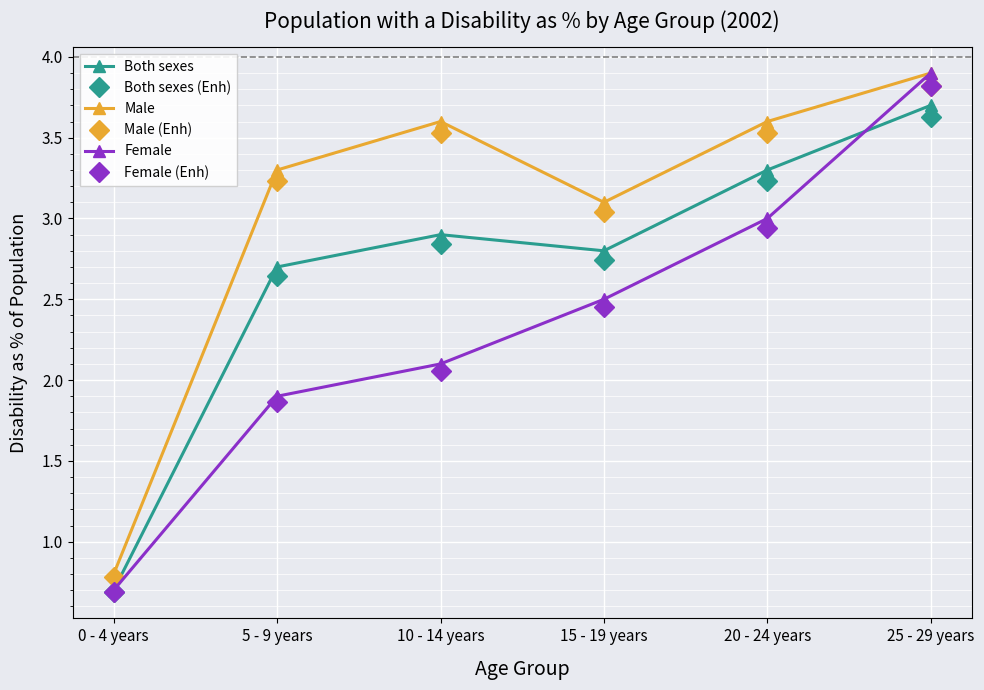

How many distinct data groups are displayed?

6